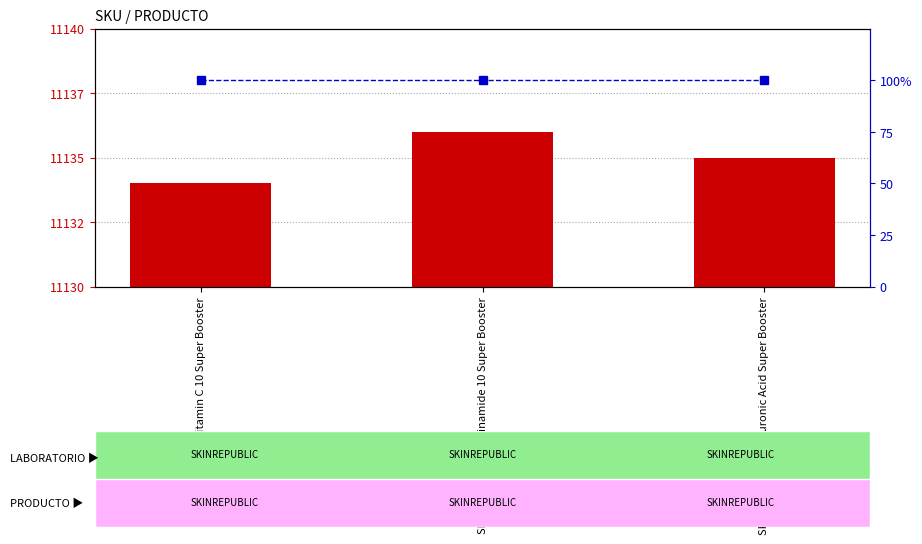

At which label is percentile rank within the sample closest to 100?

SKINREPUBLIC Vitamin C 10 Super Booster